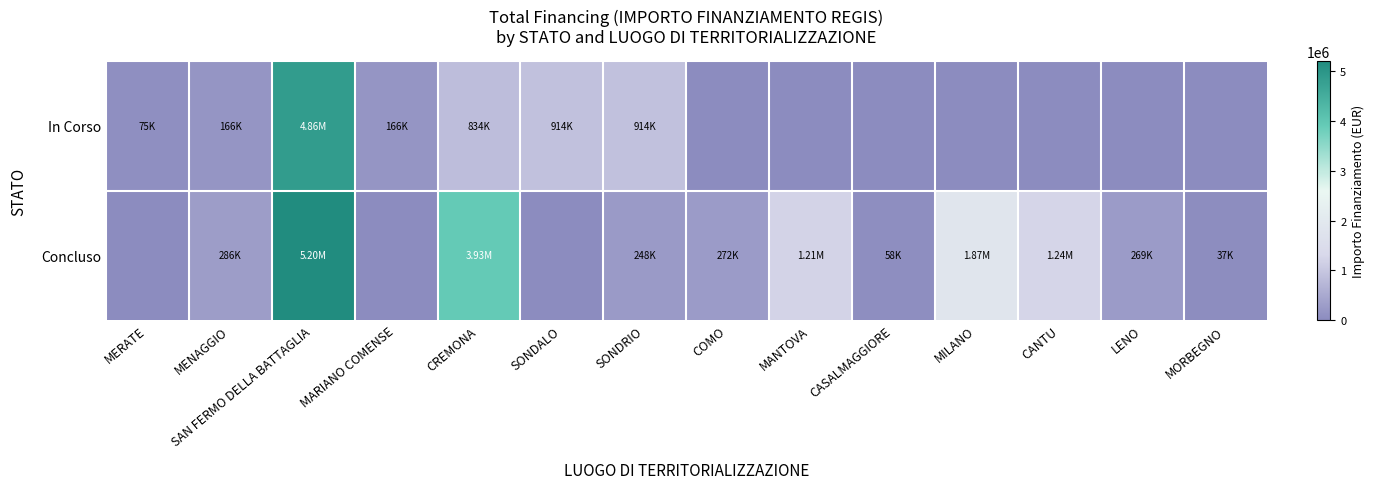

Reading left to right, extract all data points from this chart.

In Corso: MERATE=75000.0	MENAGGIO=165553.7	SAN FERMO DELLA BATTAGLIA=4861809.7	MARIANO COMENSE=165553.7	CREMONA=833874.0	SONDALO=914000.0	SONDRIO=914000.0	COMO=0.0	MANTOVA=0.0	CASALMAGGIORE=0.0	MILANO=0.0	CANTU=0.0	LENO=0.0	MORBEGNO=0.0
Concluso: MERATE=0.0	MENAGGIO=286114.4	SAN FERMO DELLA BATTAGLIA=5204614.2	MARIANO COMENSE=0.0	CREMONA=3931593.6	SONDALO=0.0	SONDRIO=247700.0	COMO=271682.5	MANTOVA=1206048.8	CASALMAGGIORE=57564.0	MILANO=1866366.7	CANTU=1242450.0	LENO=269021.9	MORBEGNO=36600.0